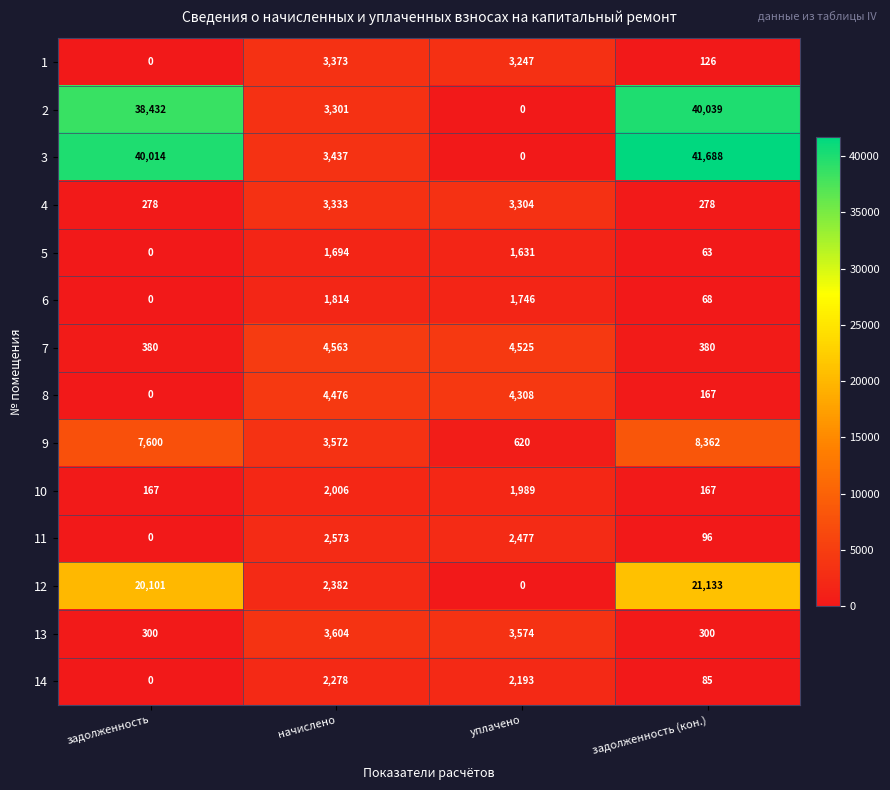

What is the sum of all 3 values?

85139